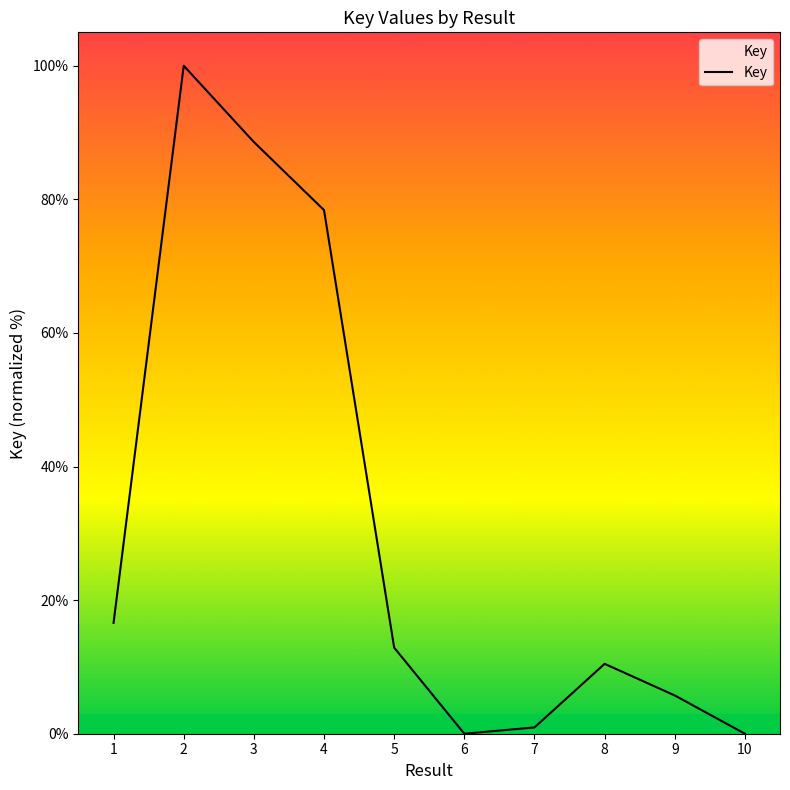

Where is the data nearest to the value 50?

4